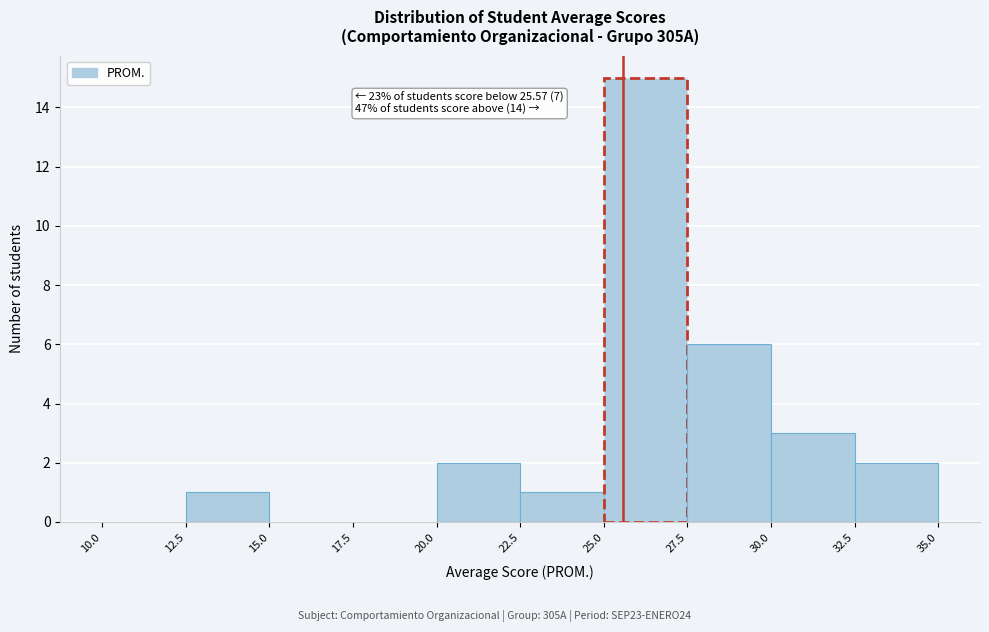

Over which range of the x-axis is the bar tallest?

25.0 to 27.5